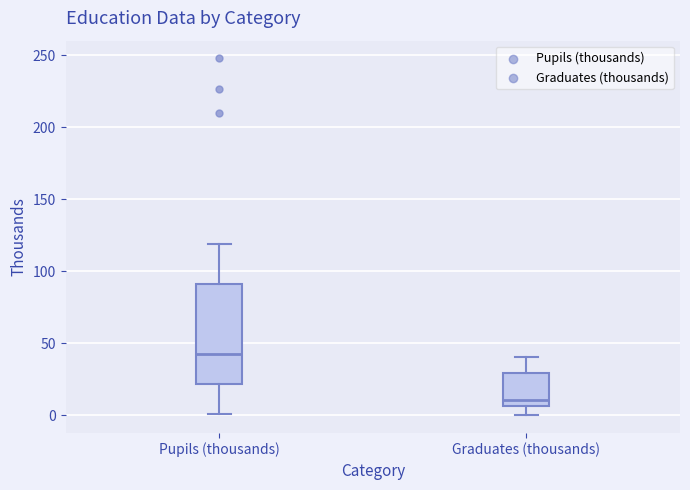

Reading left to right, read every box against the y-axis: the position of its median line, the range the box covers, and the ends of its whiskers. The values are not printed on the chart, so give them approximately, as read against the axis.

Pupils (thousands): median 45, box 20 to 90, whiskers 0 to 120
Graduates (thousands): median 10, box 5 to 30, whiskers 0 to 40